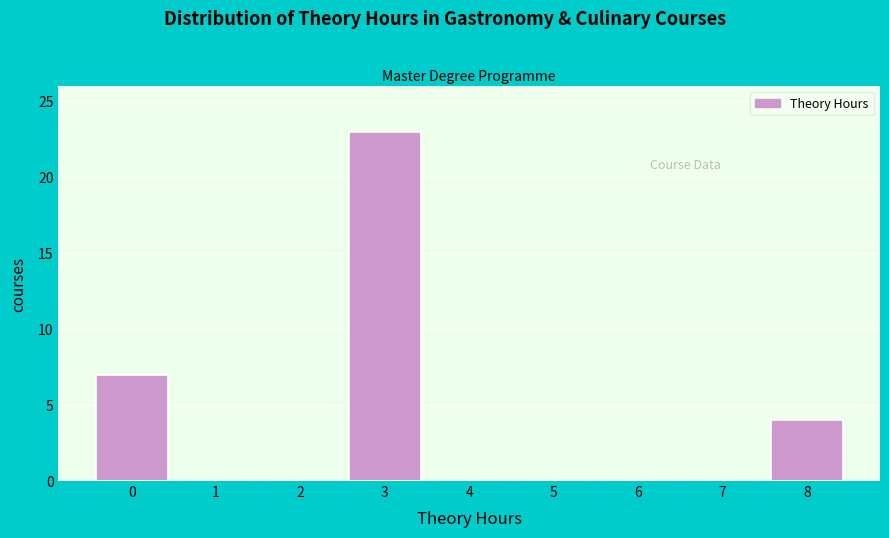

What is the height of the bar covering 7.5 to 8.5 on the x-axis? The values are not printed on the chart, so give them approximately, as read against the axis.

4